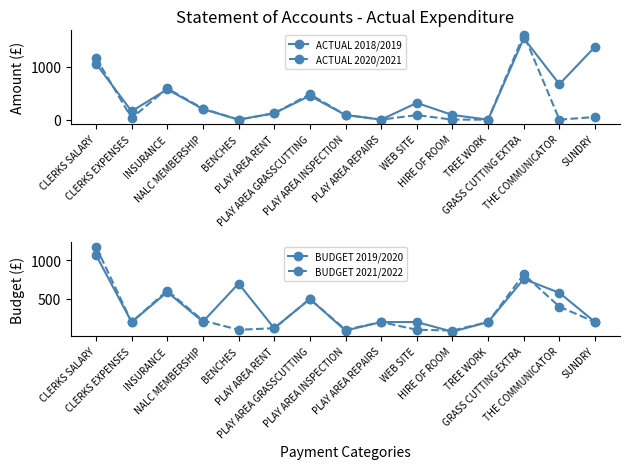

What is the value of the ACTUAL 2018/2019 point at the 7th from the left?

450.0